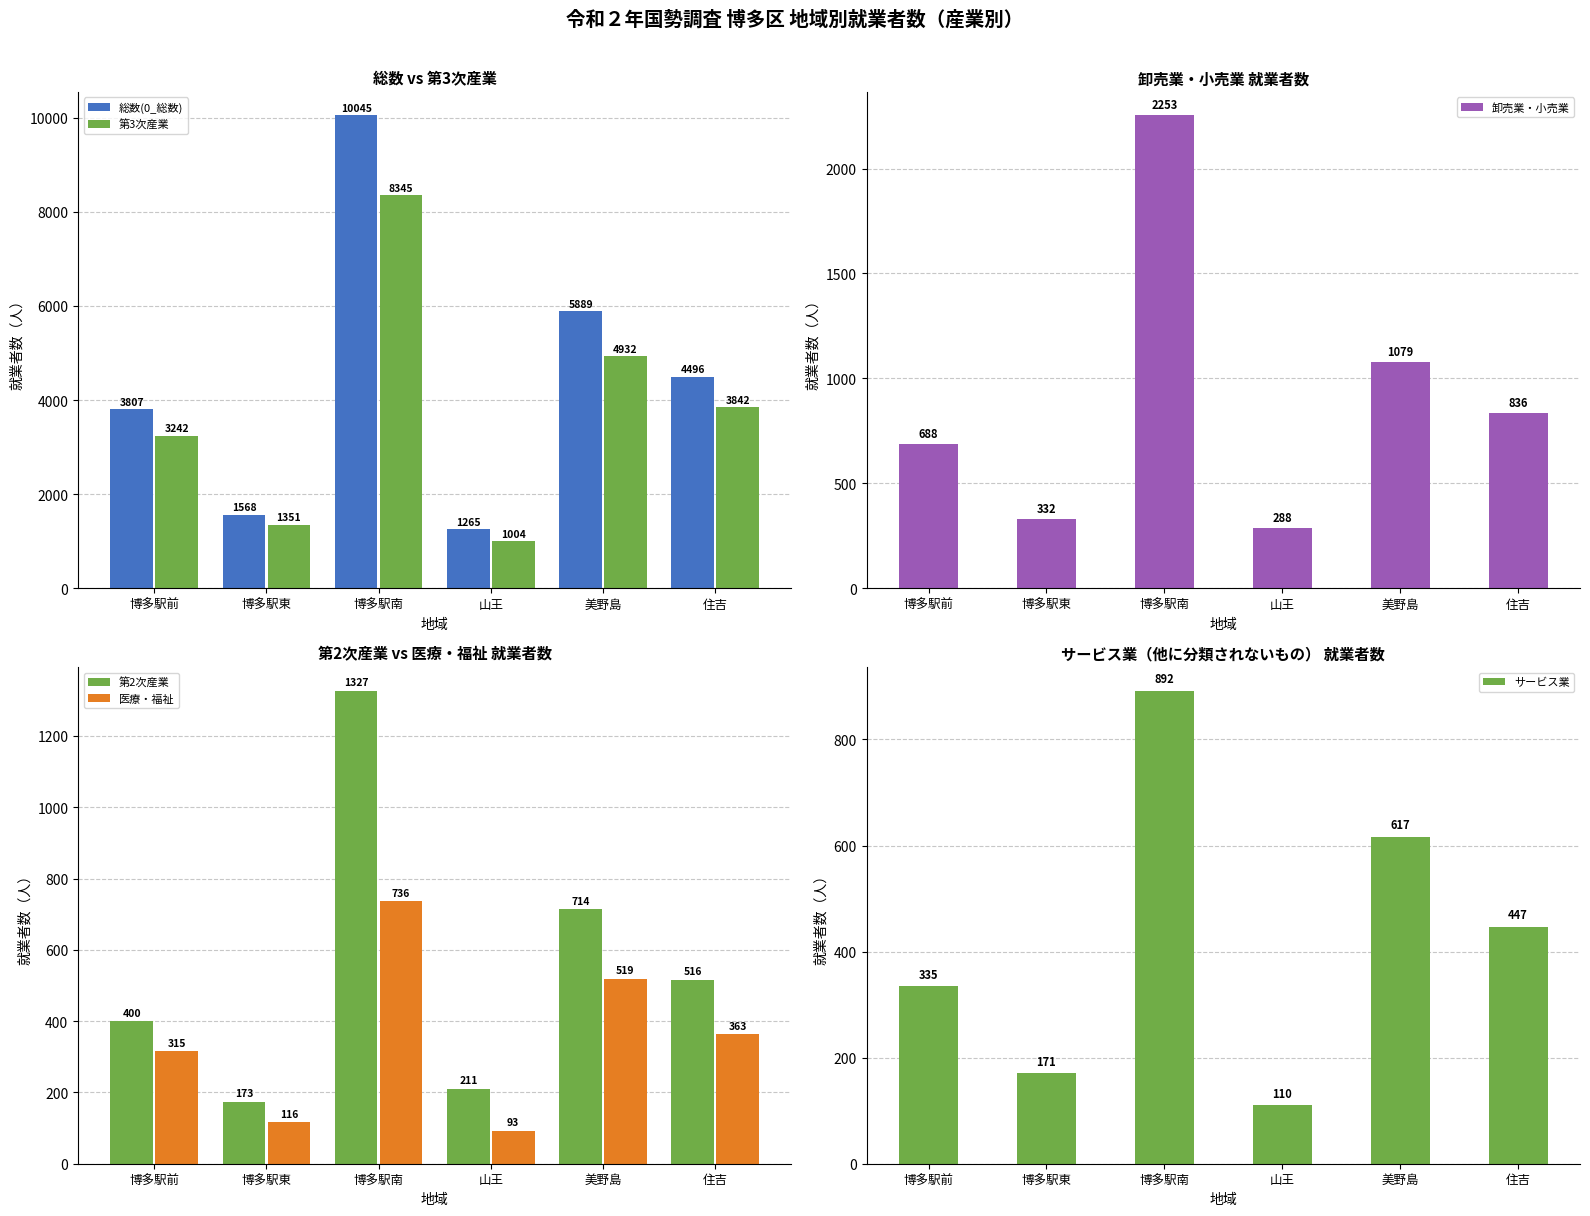

What is the approximate value of 第2次産業 at 博多駅前, to the nearest 50?

400